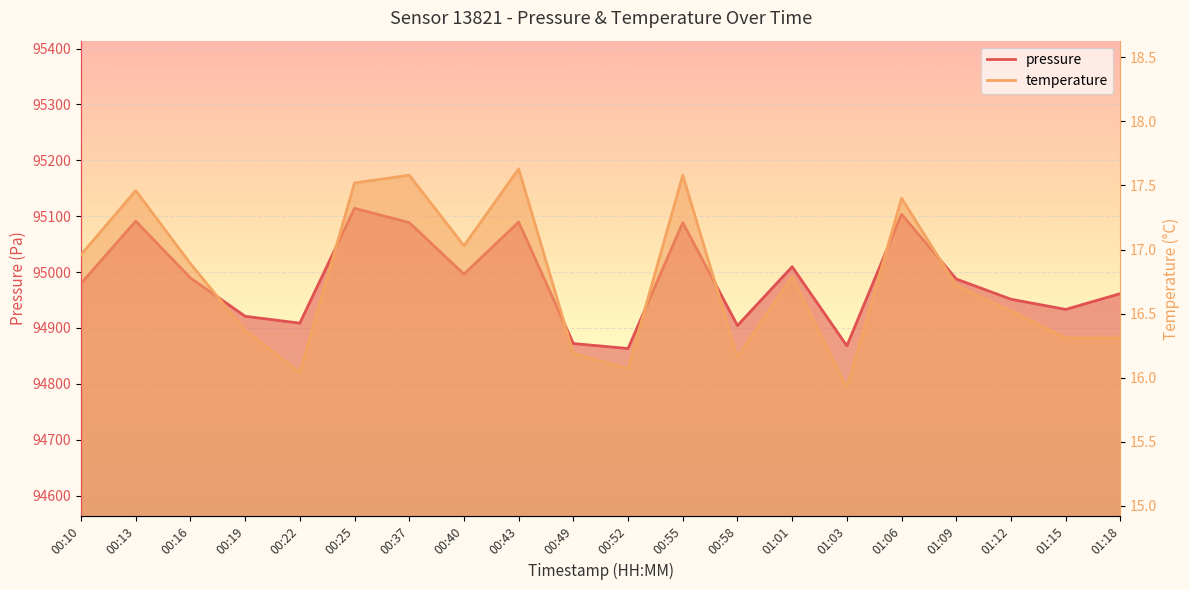

What is the difference between the pressure values at 00:40 and 00:25?

117.8